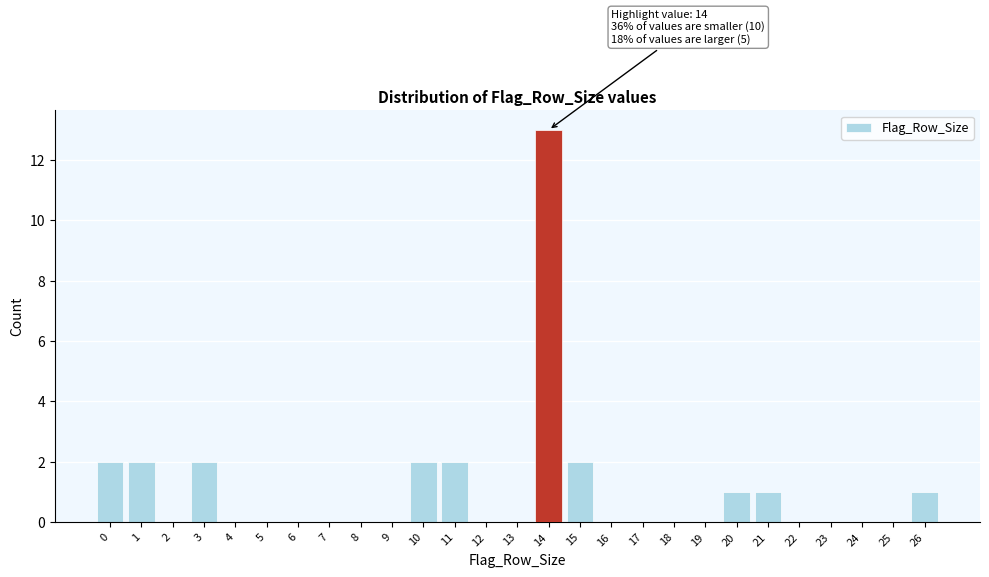

Which range on the x-axis has the tallest bar?

13.5 to 14.5